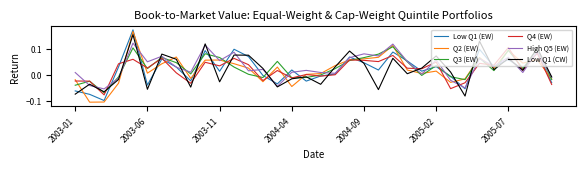

How many positive values does the Low Q1 (EW) series have?

22